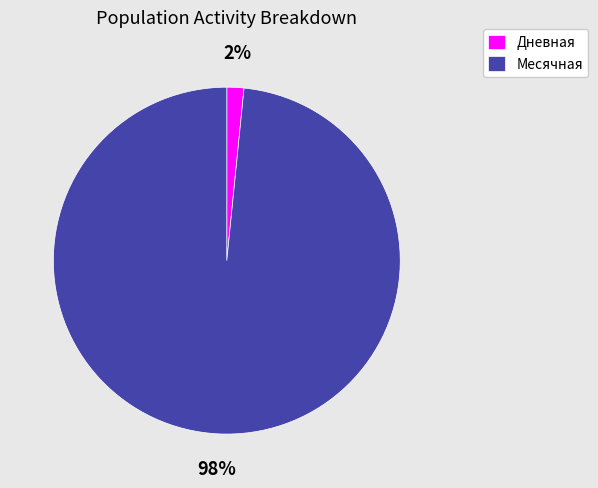

What percentage is the Месячная slice, to the nearest percent?

98%